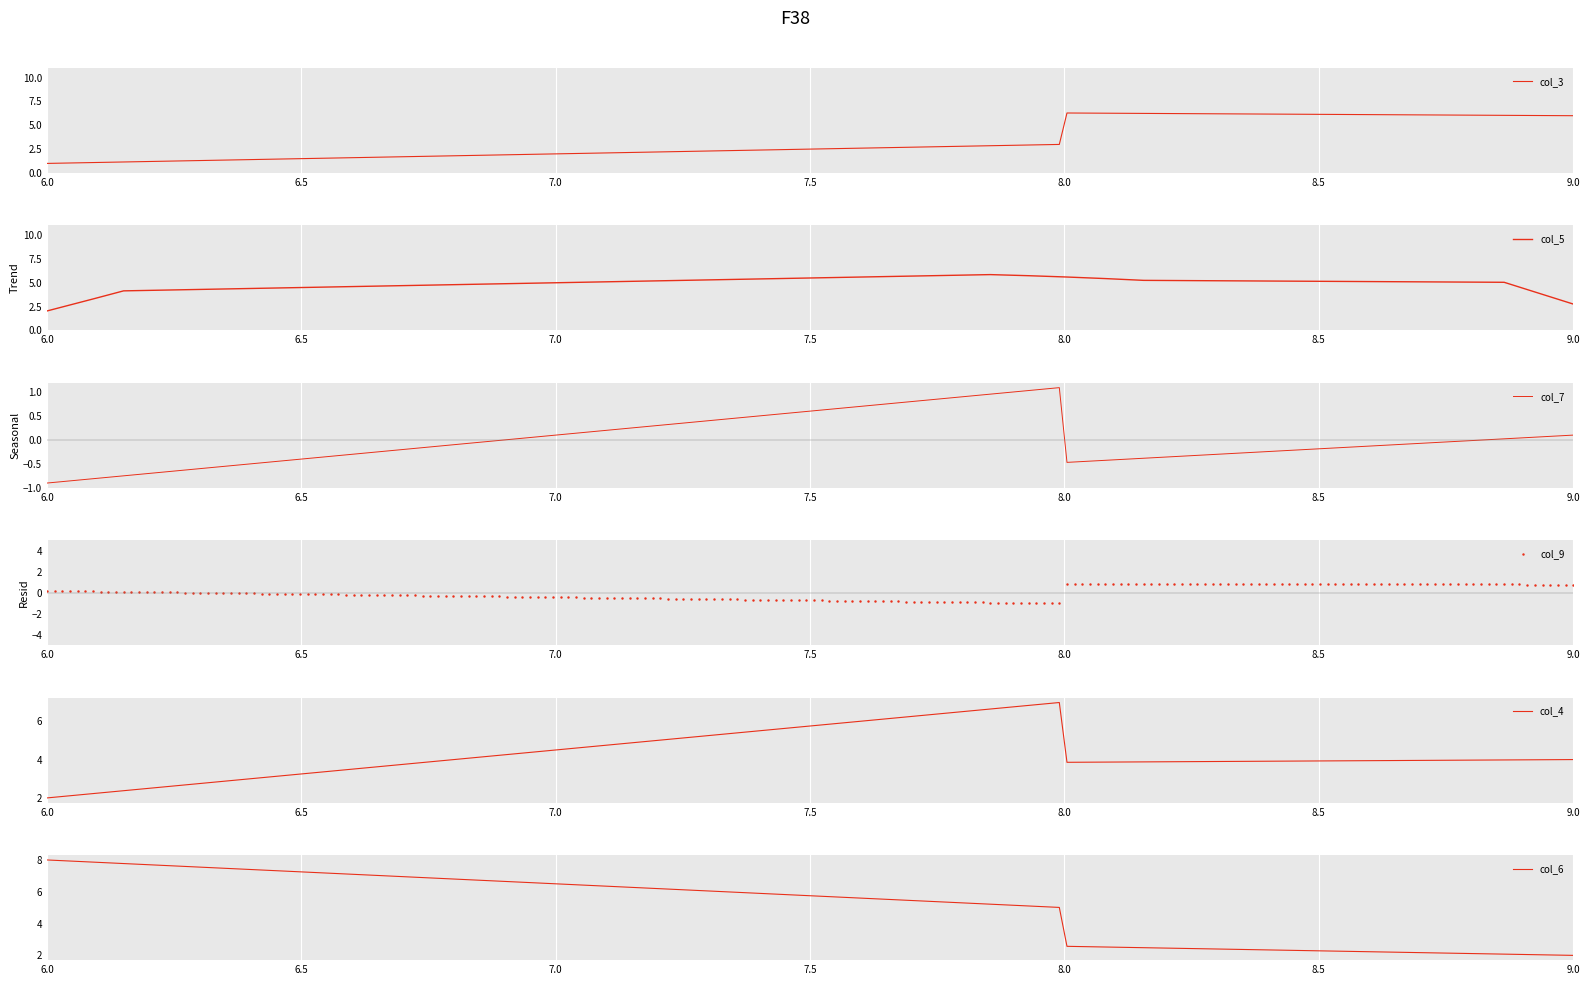

At which category is the sum across all series the highest?

2